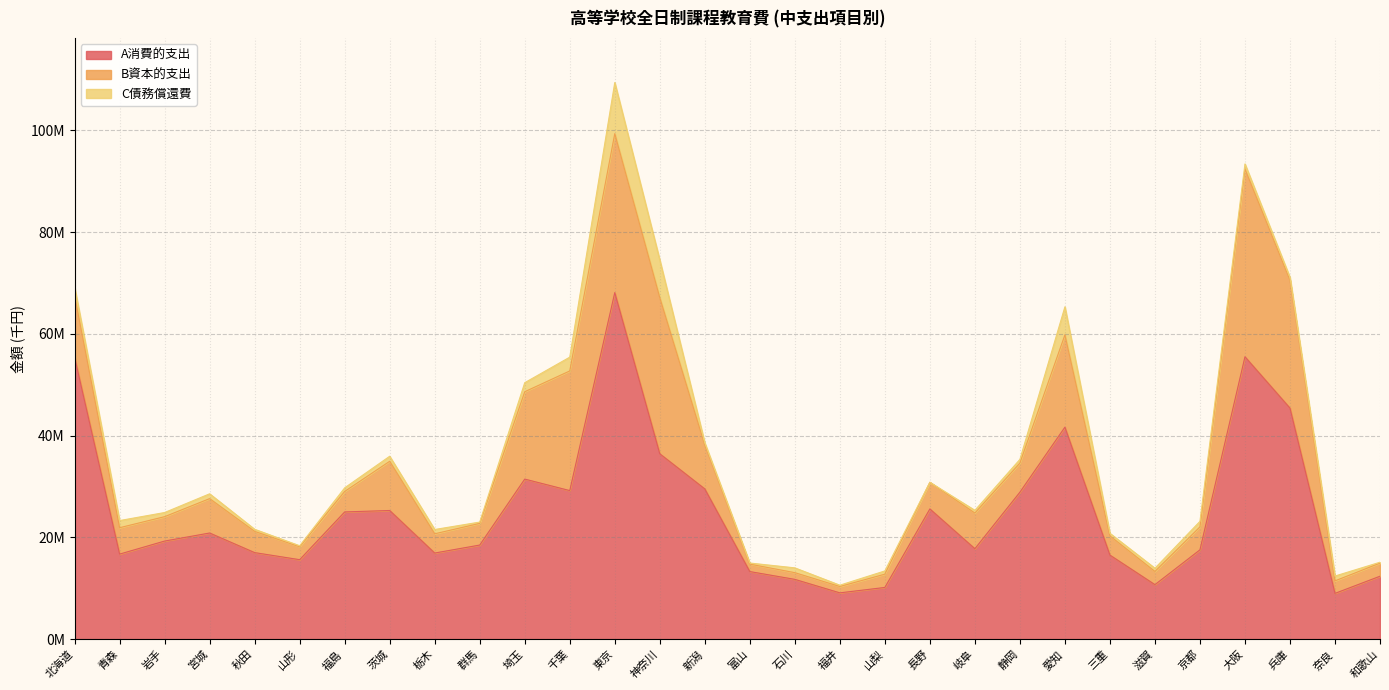

How many data points does each series have?

30